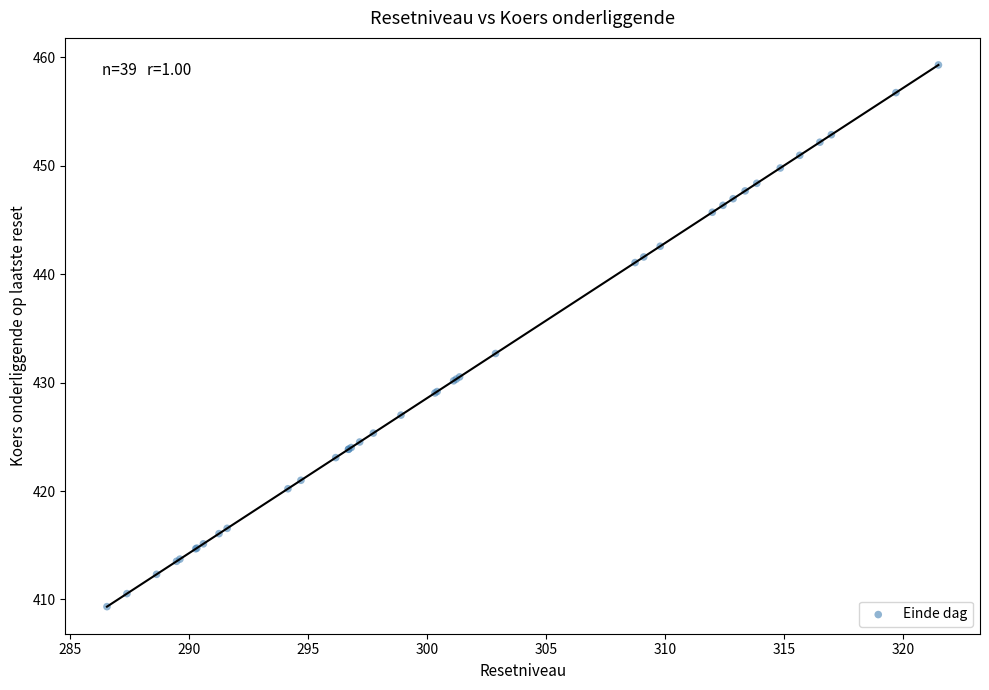

What Y value in the scatter plot is closest to 434?

432.7